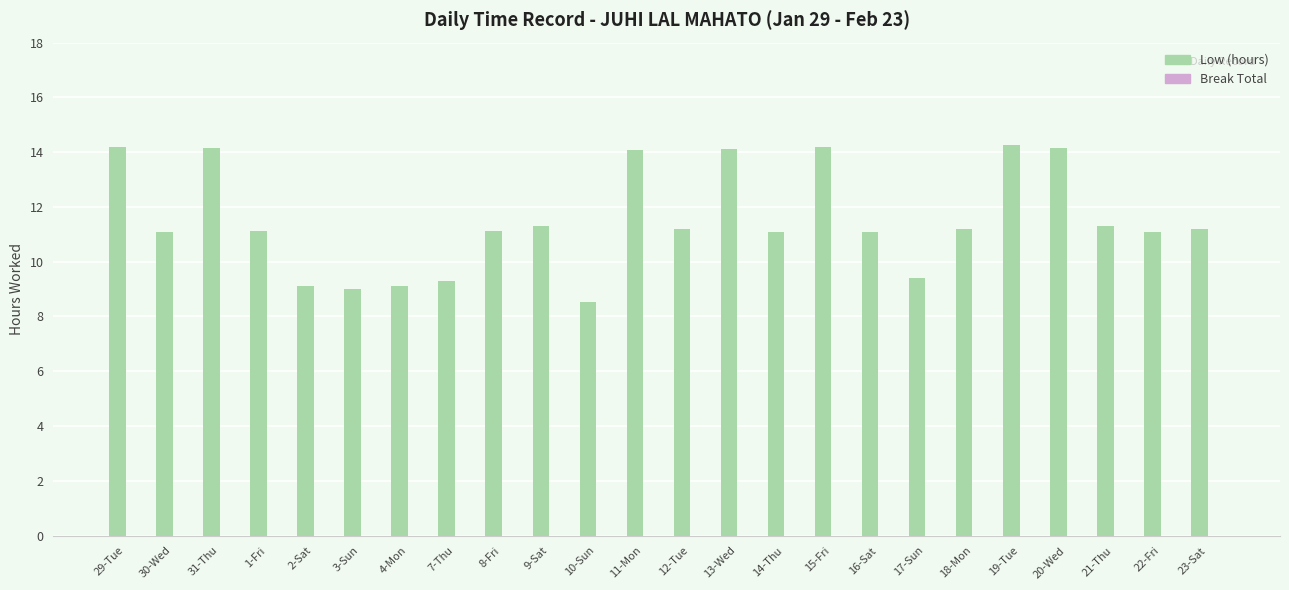

What is the average value?

11.5